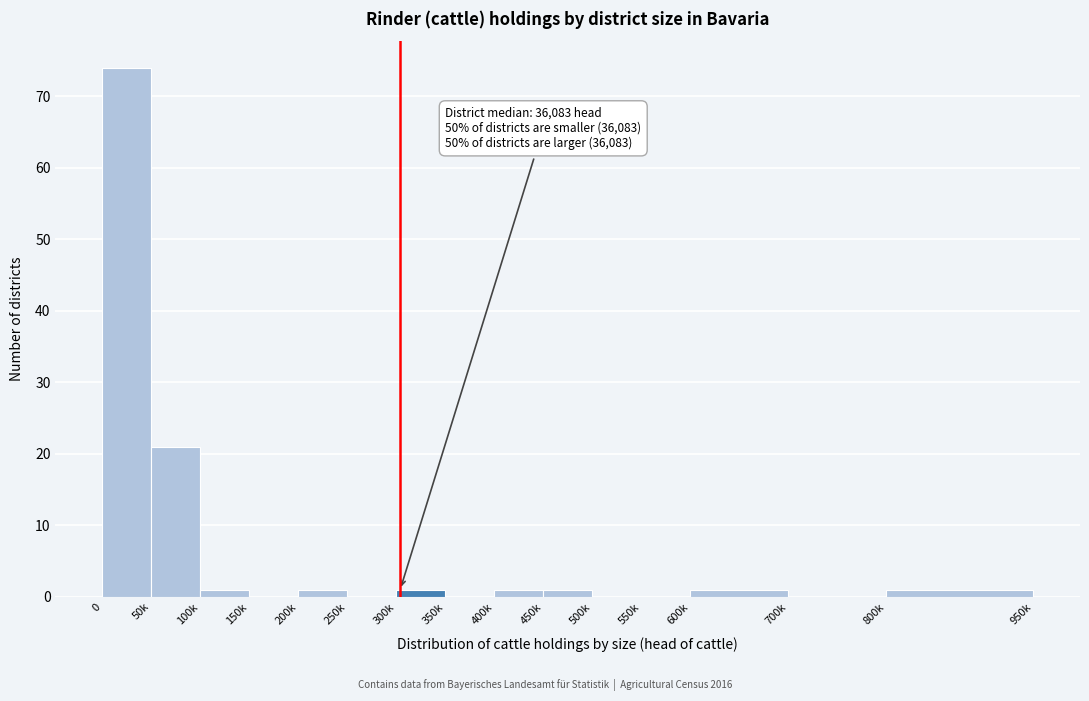

Reading left to right, list all the values displayed in this chart.

0=74	50k=21	100k=1	150k=0	200k=1	250k=0	300k=1	350k=0	400k=1	450k=1	500k=0	550k=0	600k=1	700k=0	800k=1